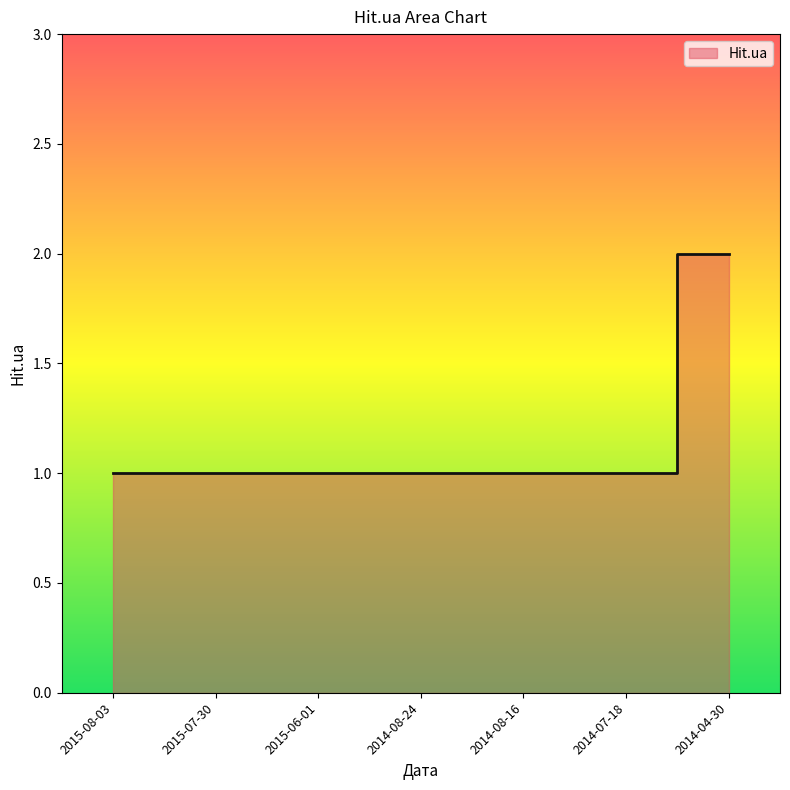

What is the smallest value displayed?

1